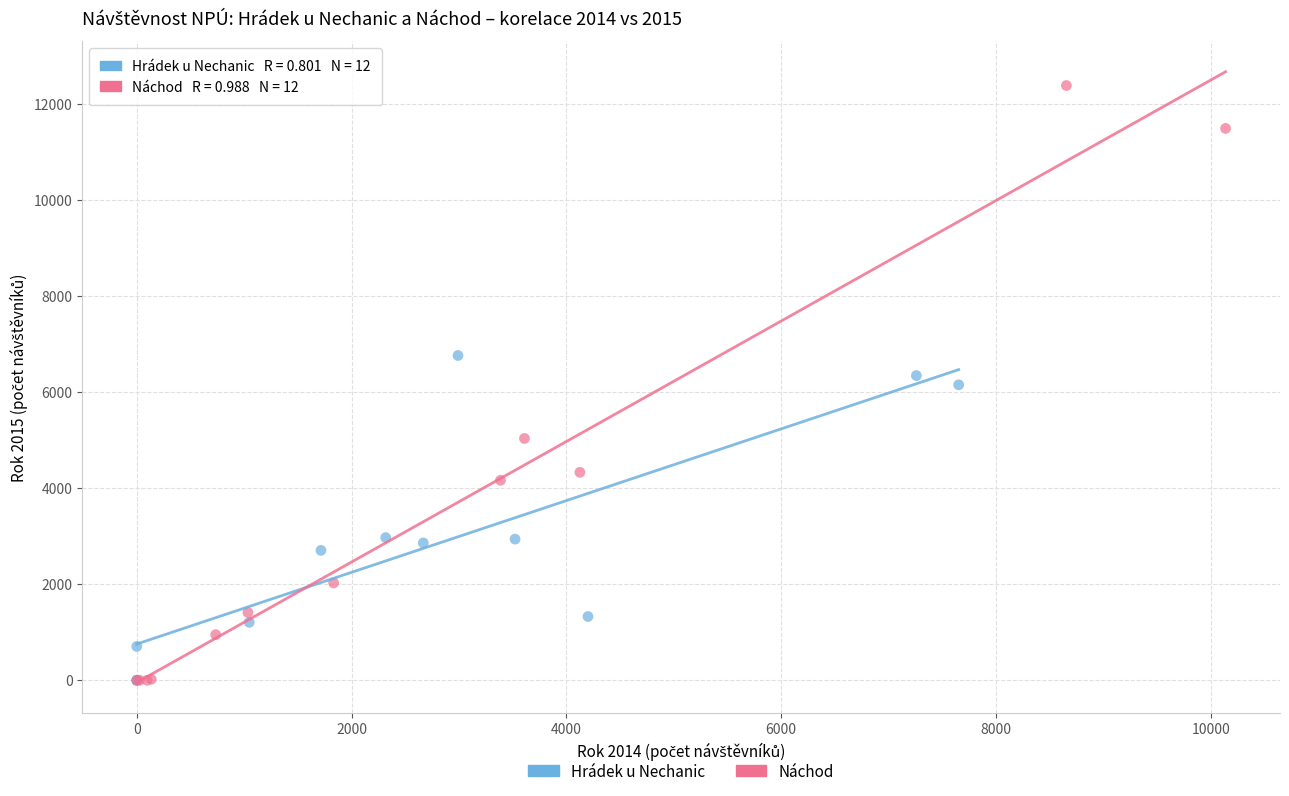

Which series reaches the maximum Y coordinate?

Náchod